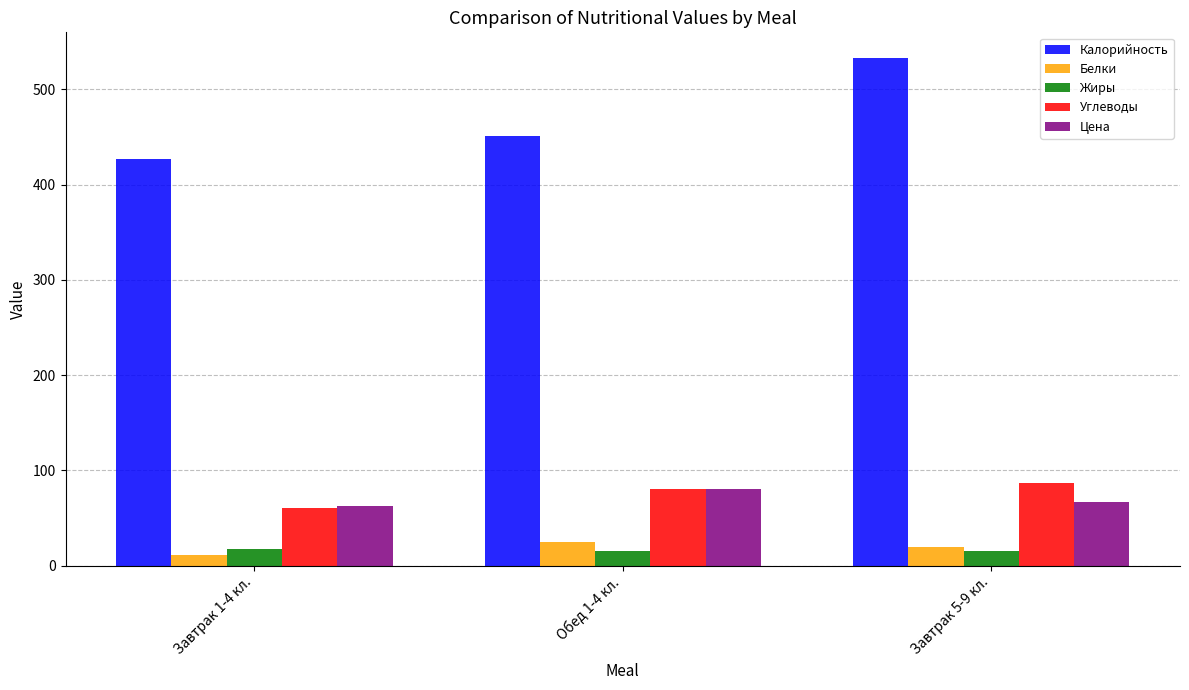

Does the chart contain stacked bars?

No